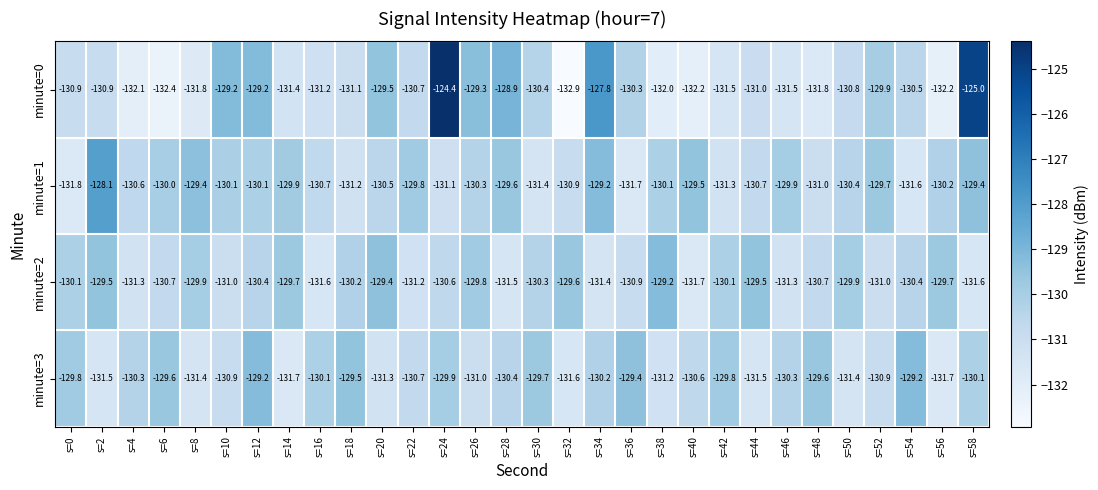

Where does the minute=2 series first go above -130?

s=2